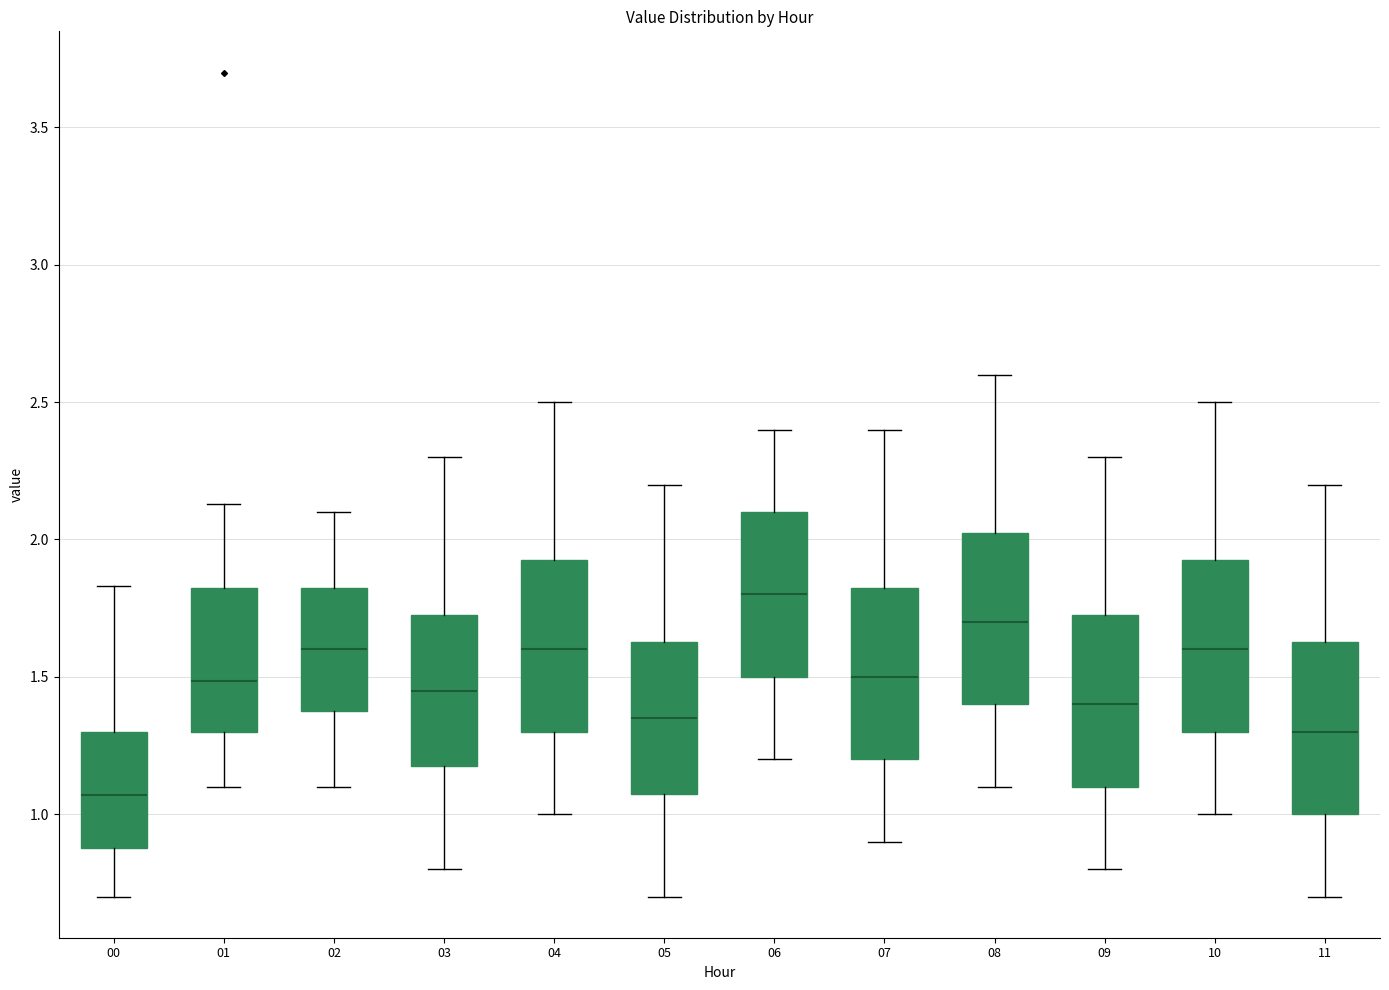

Reading left to right, read every box against the y-axis: the position of its median line, the range the box covers, and the ends of its whiskers. The values are not printed on the chart, so give them approximately, as read against the axis.

00: median 1.05, box 0.90 to 1.30, whiskers 0.70 to 1.85
01: median 1.50, box 1.30 to 1.85, whiskers 1.10 to 2.15
02: median 1.60, box 1.40 to 1.85, whiskers 1.10 to 2.10
03: median 1.45, box 1.20 to 1.75, whiskers 0.80 to 2.30
04: median 1.60, box 1.30 to 1.95, whiskers 1.00 to 2.50
05: median 1.35, box 1.10 to 1.65, whiskers 0.70 to 2.20
06: median 1.80, box 1.50 to 2.10, whiskers 1.20 to 2.40
07: median 1.50, box 1.20 to 1.85, whiskers 0.90 to 2.40
08: median 1.70, box 1.40 to 2.05, whiskers 1.10 to 2.60
09: median 1.40, box 1.10 to 1.75, whiskers 0.80 to 2.30
10: median 1.60, box 1.30 to 1.95, whiskers 1.00 to 2.50
11: median 1.30, box 1.00 to 1.65, whiskers 0.70 to 2.20